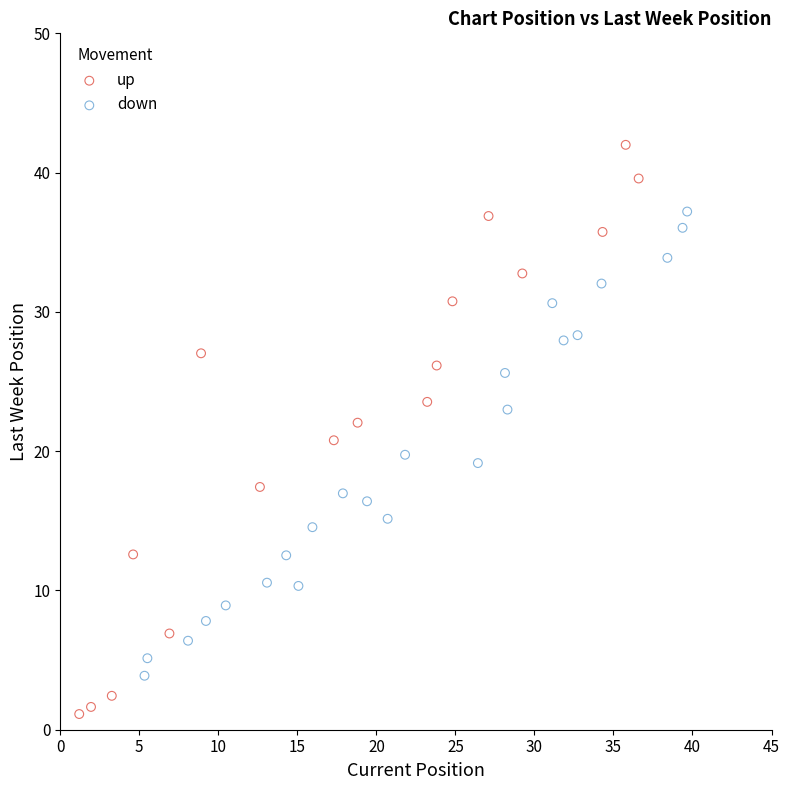

What are all the series names shown in the legend?

up, down